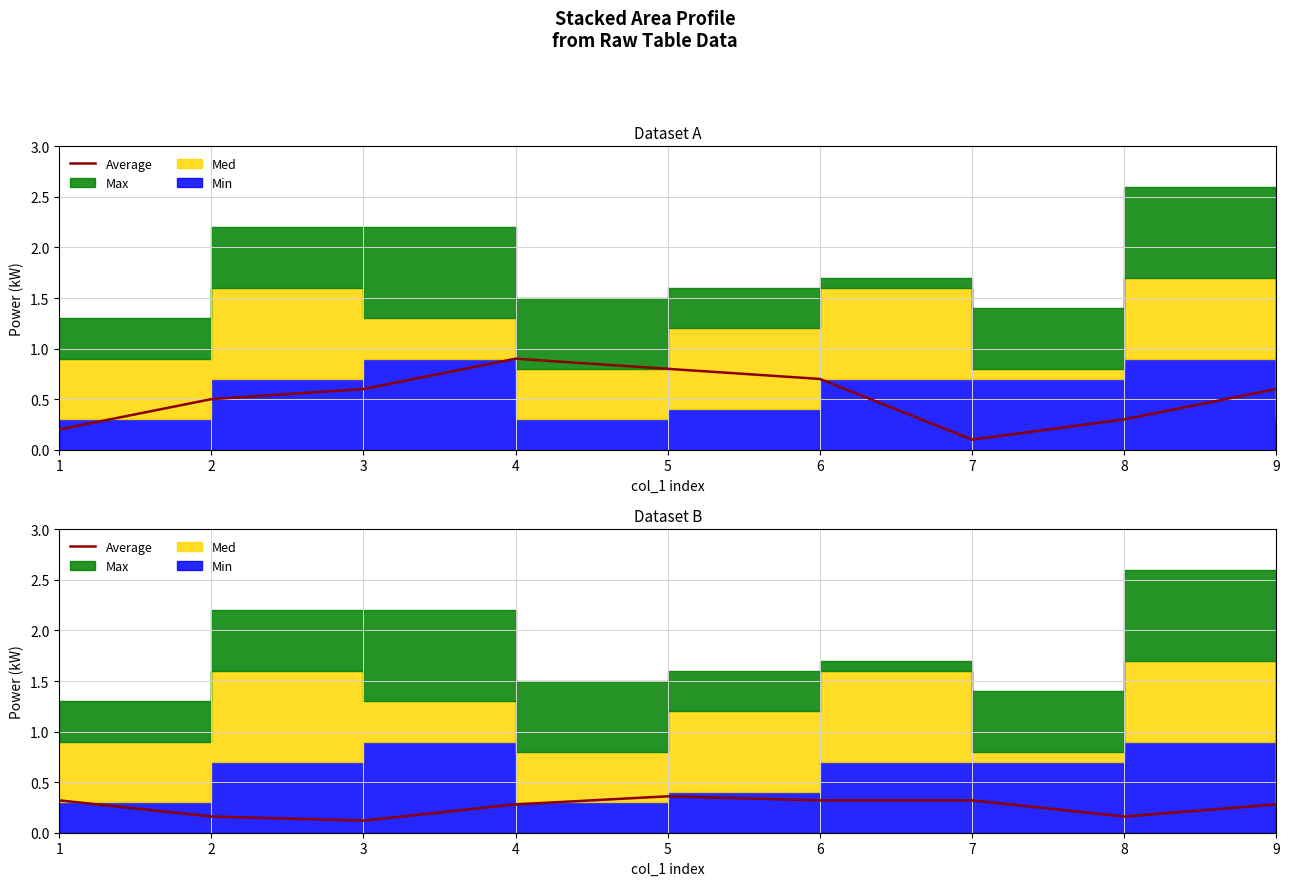

Which label corresponds to the smallest value in the chart?

3